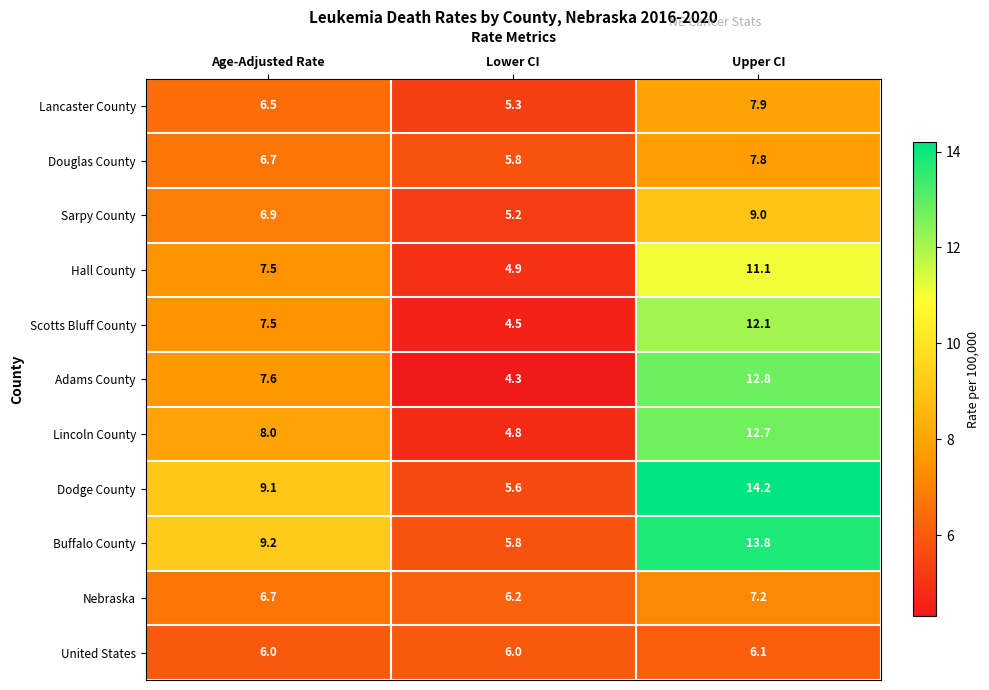

Which series has the largest total across all categories?

Dodge County